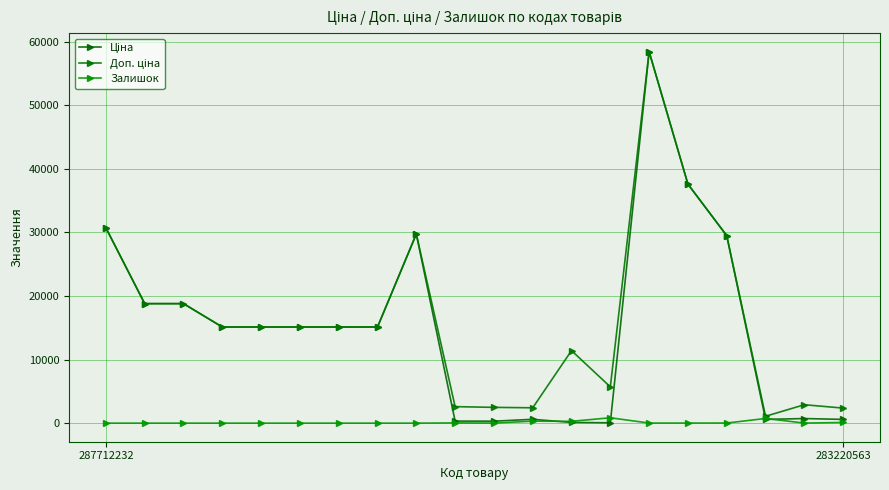

What is the label of the 7th point from the left?

6